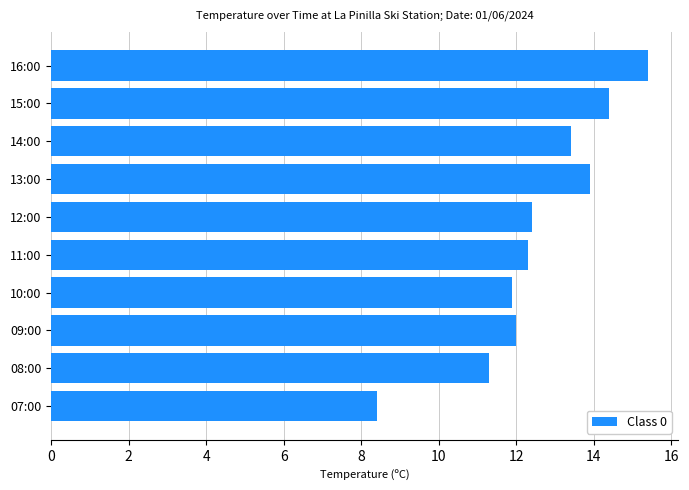

Reading bottom to top, what are all the values shown in this chart?

8.4	11.3	12.0	11.9	12.3	12.4	13.9	13.4	14.4	15.4